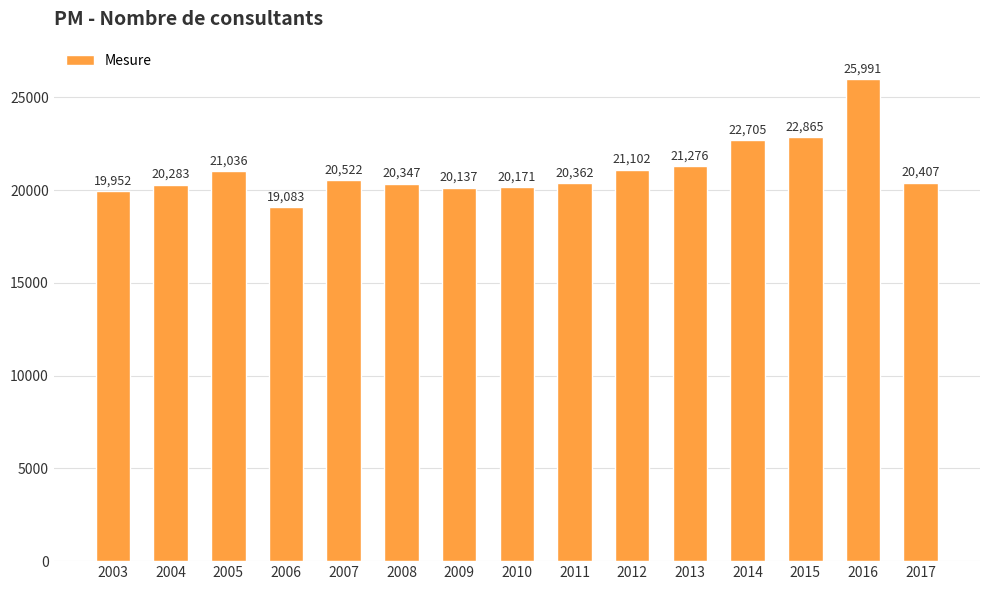

What is the difference between the values at 2003 and 2011?

410